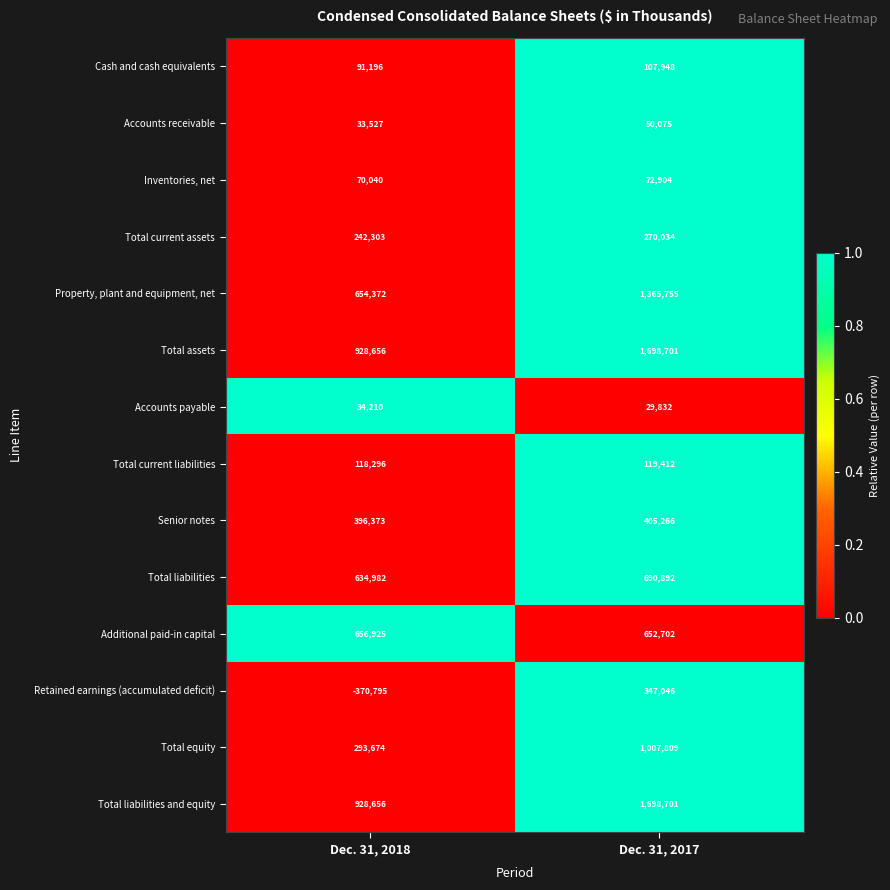

What is the difference between the Total liabilities and equity values at Dec. 31, 2017 and Dec. 31, 2018?

770045